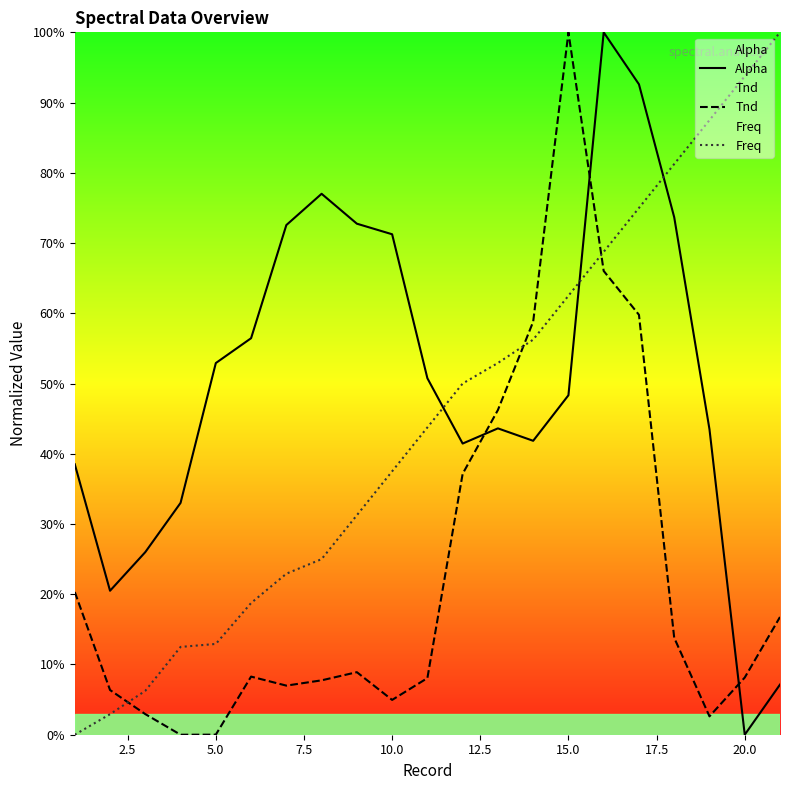

List the series in order of their overall mean, lowest first.

Tnd, Freq, Alpha